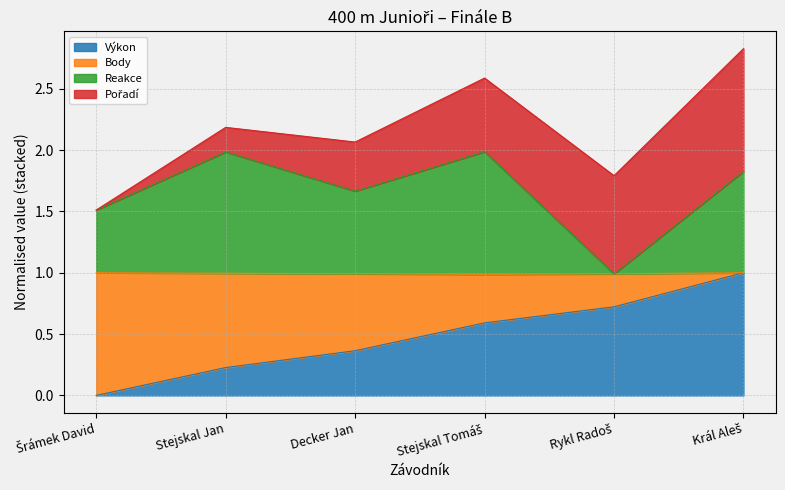

Which series has the largest total across all categories?

Reakce